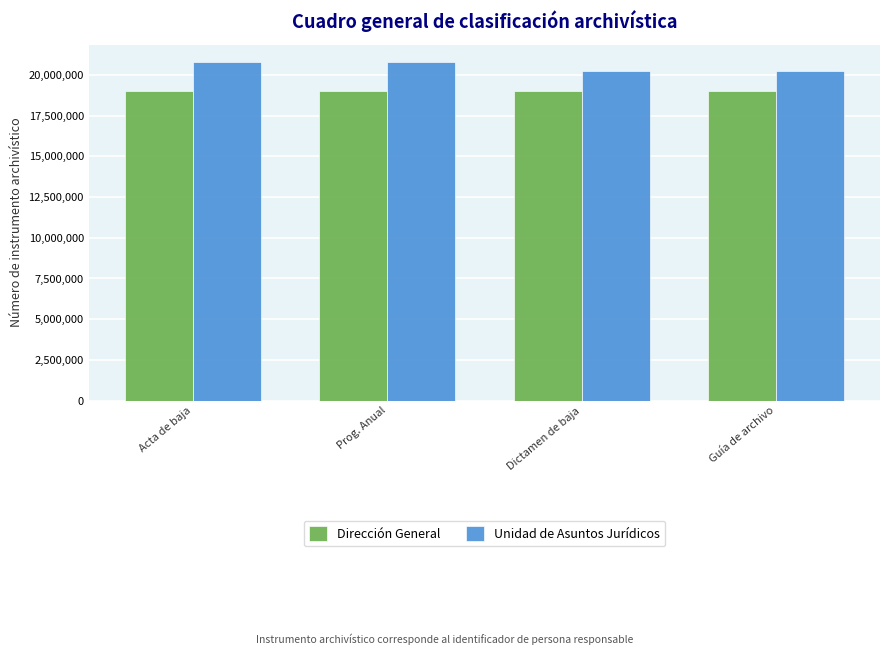

Which series has the largest total across all categories?

Unidad de Asuntos Jurídicos